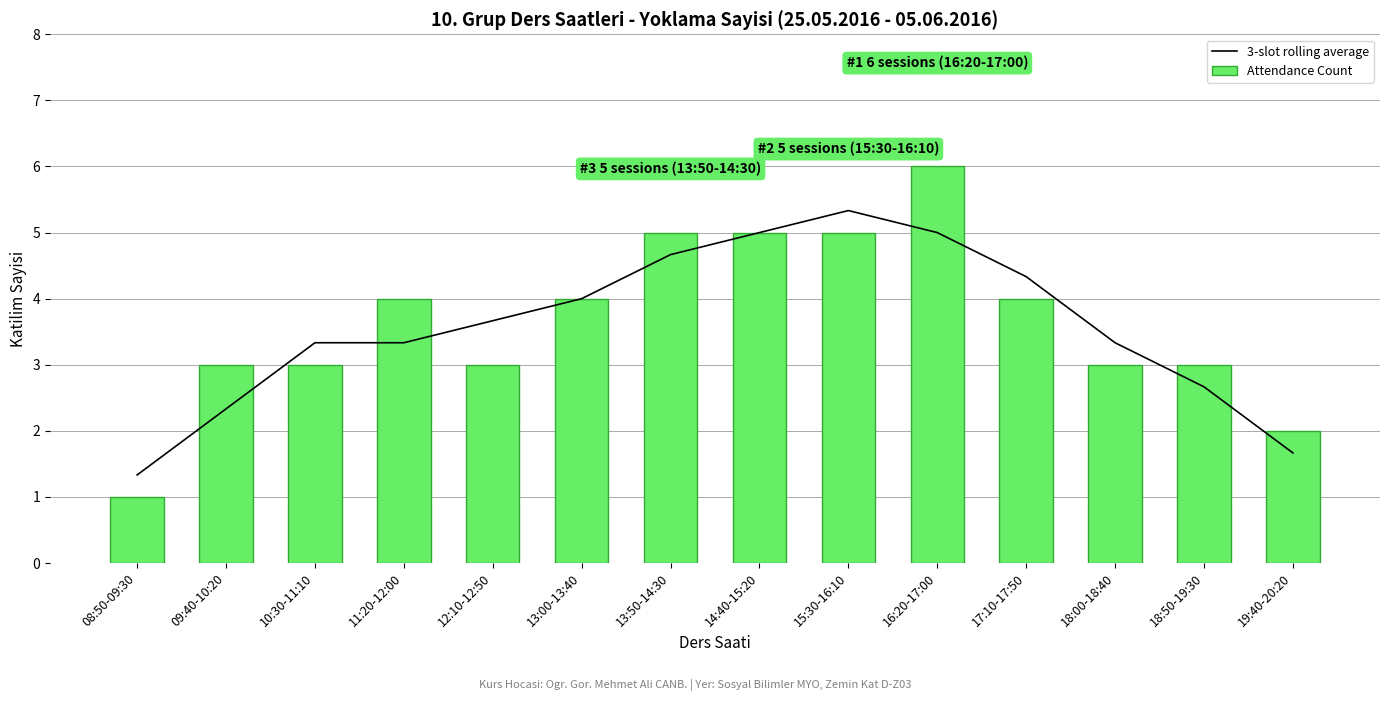

True or false: 3-slot rolling average has a value of 0.6 at 09:40-10:20.

False